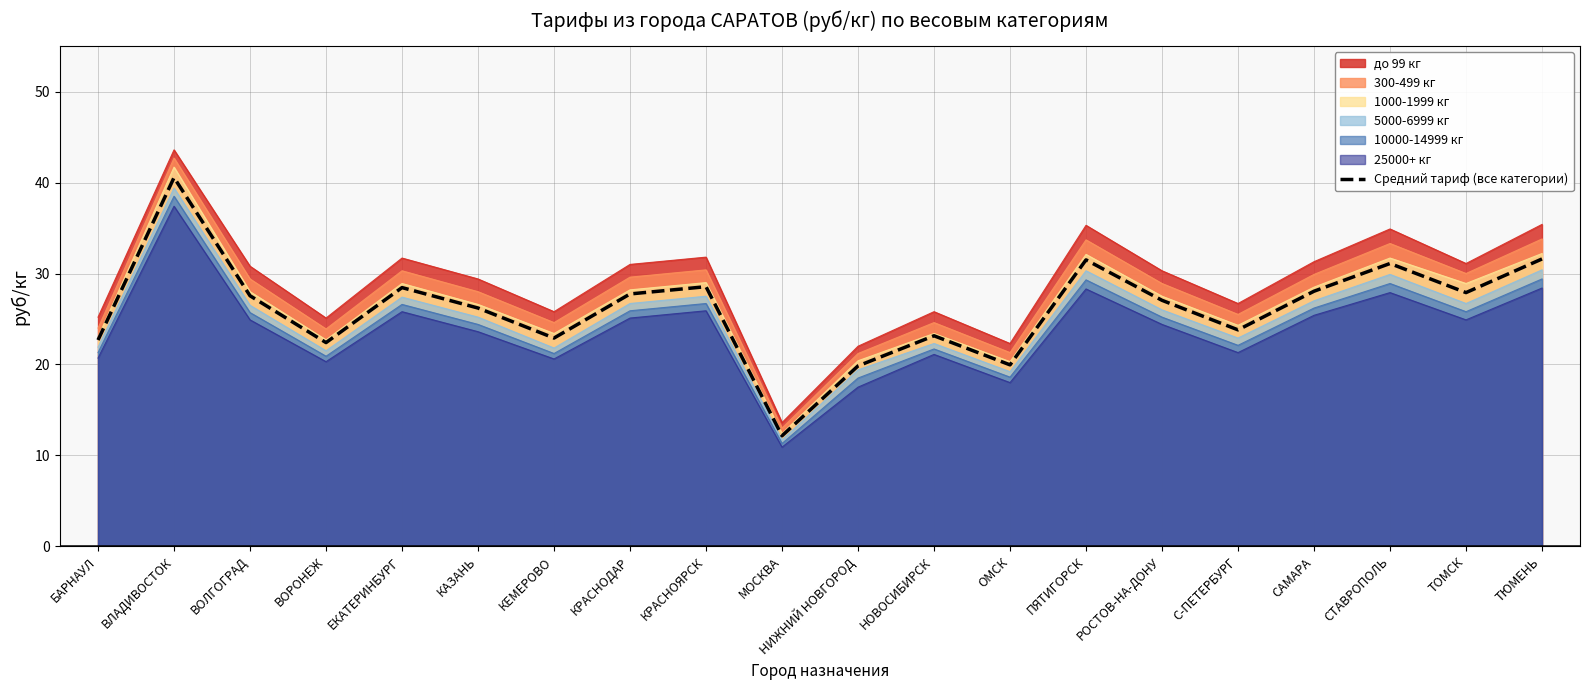

What is the label of the 13th point from the right?

КРАСНОДАР